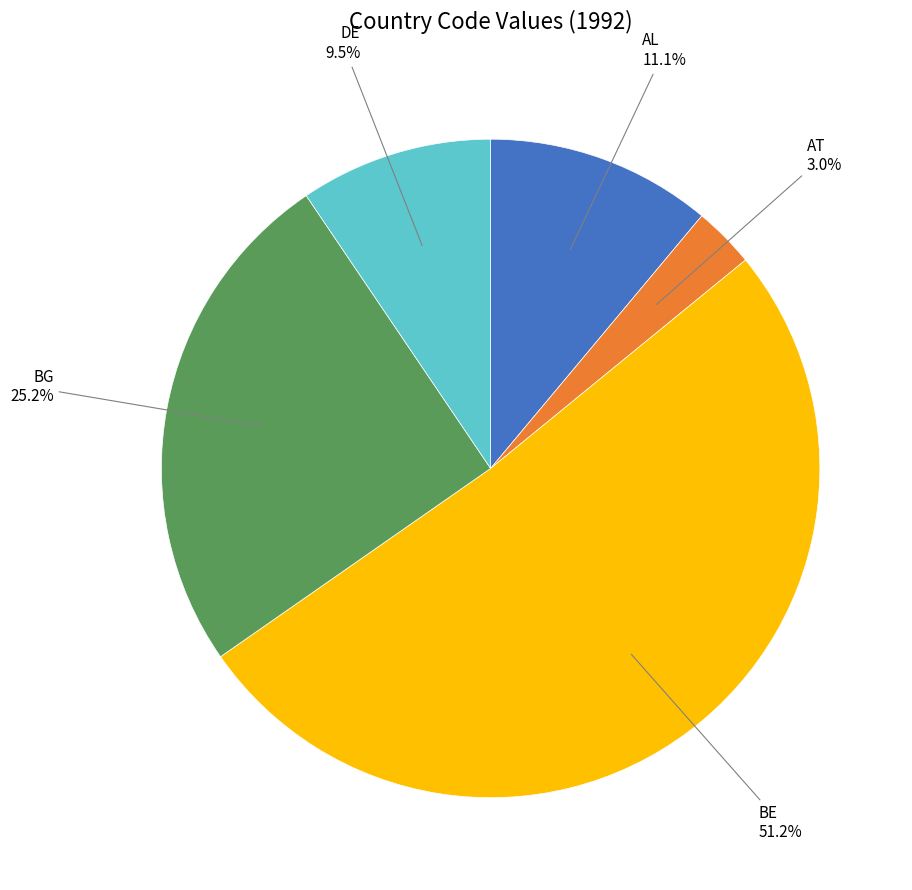

Is there a majority slice in this chart?

Yes